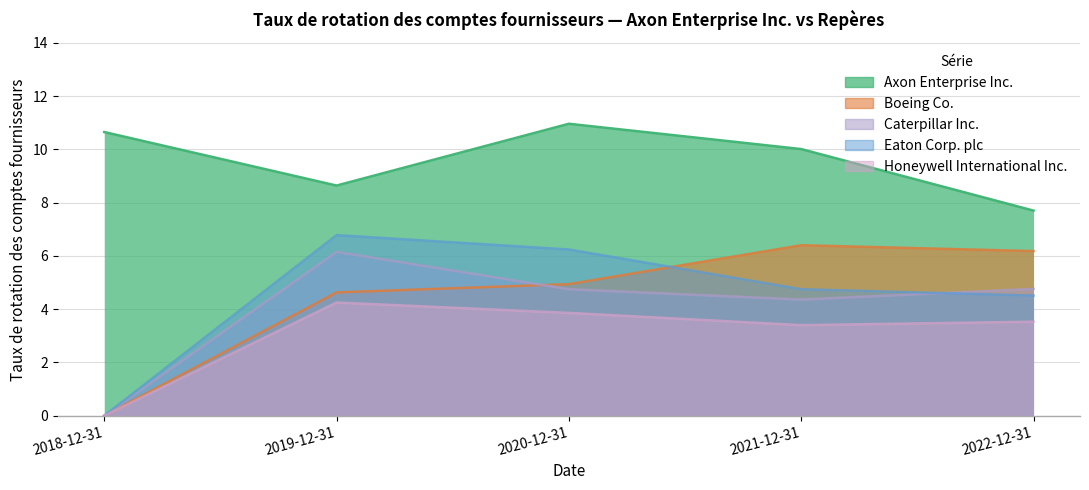

Which series has the largest total across all categories?

Axon Enterprise Inc.